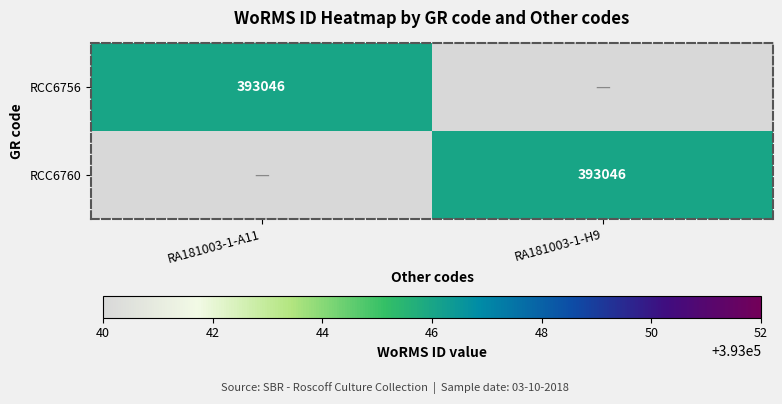

Is it true that RCC6760 equals 649624 at RA181003-1-H9?

False